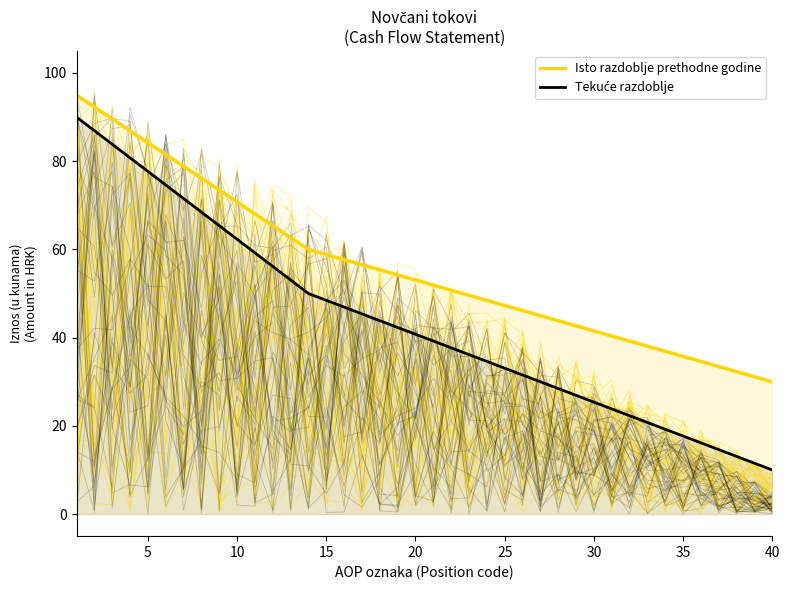

Which has a higher value, 5 or 36?

5